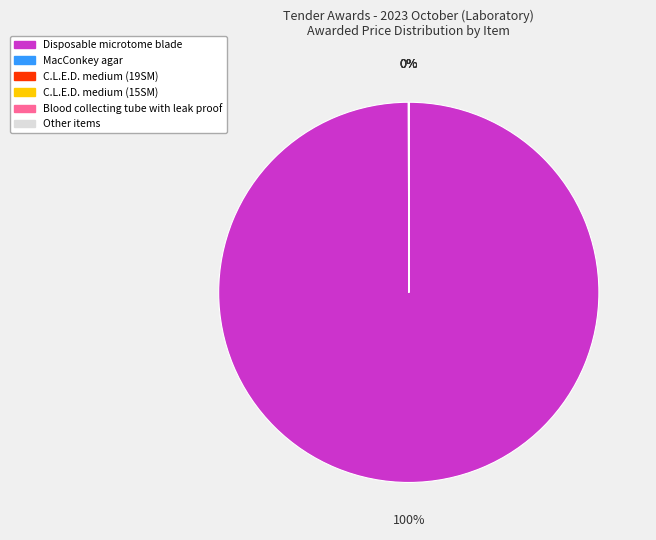

Which slice is the largest?

Disposable microtome blade